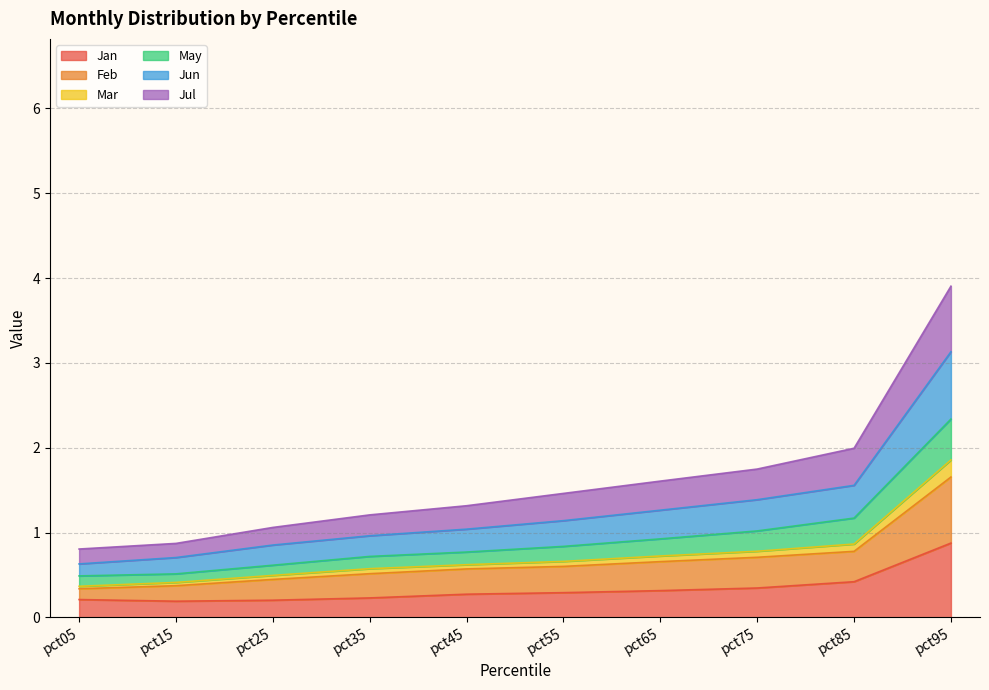

List the labels in order of Jul value, largest first.

pct95, pct85, pct75, pct65, pct55, pct45, pct35, pct25, pct15, pct05